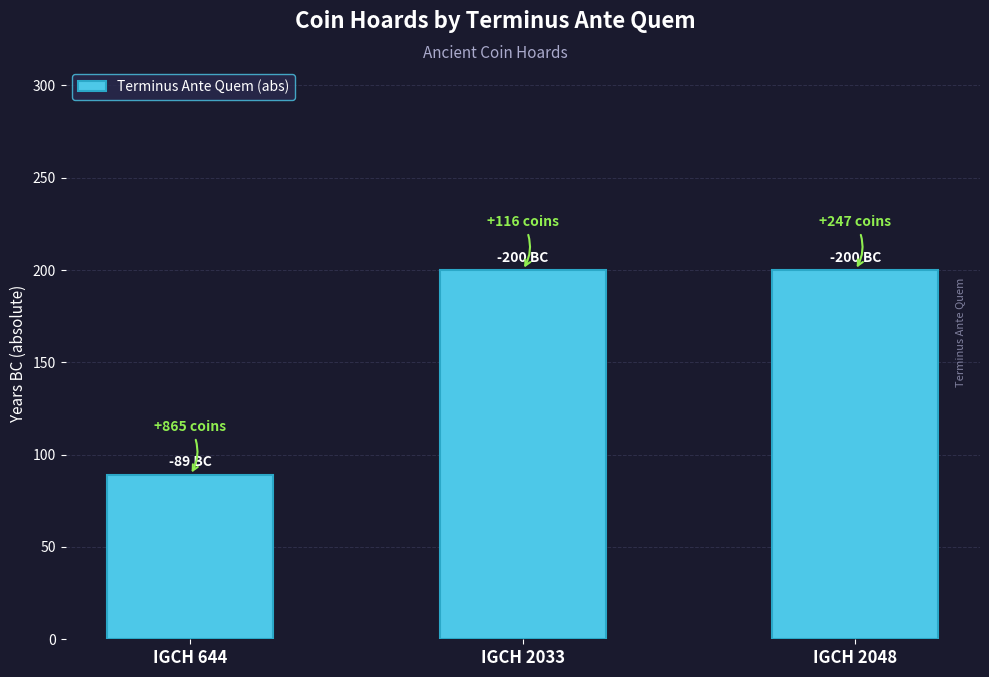

Are the bars grouped side by side (vs. stacked)?

No